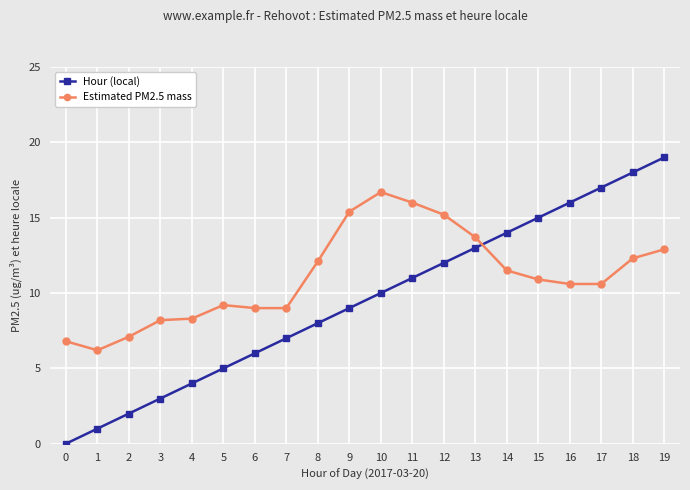

At which label does Estimated PM2.5 mass first exceed 10?

8